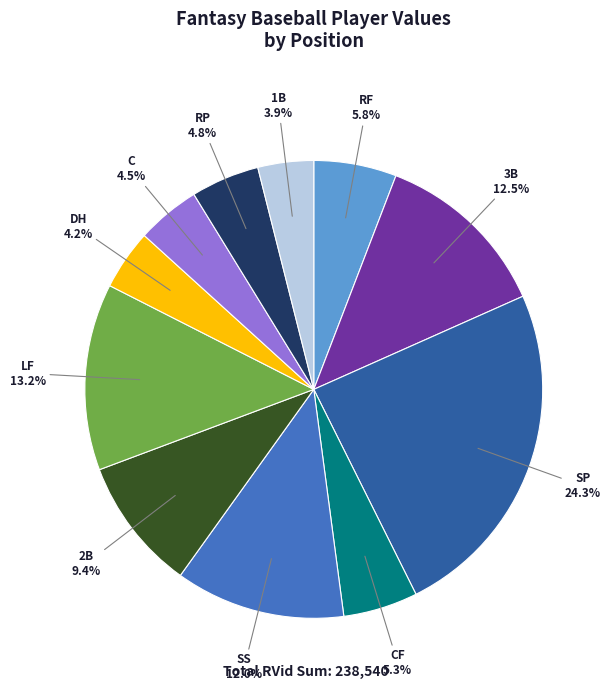

To the nearest percent, what percentage of the pie is RF?

6%